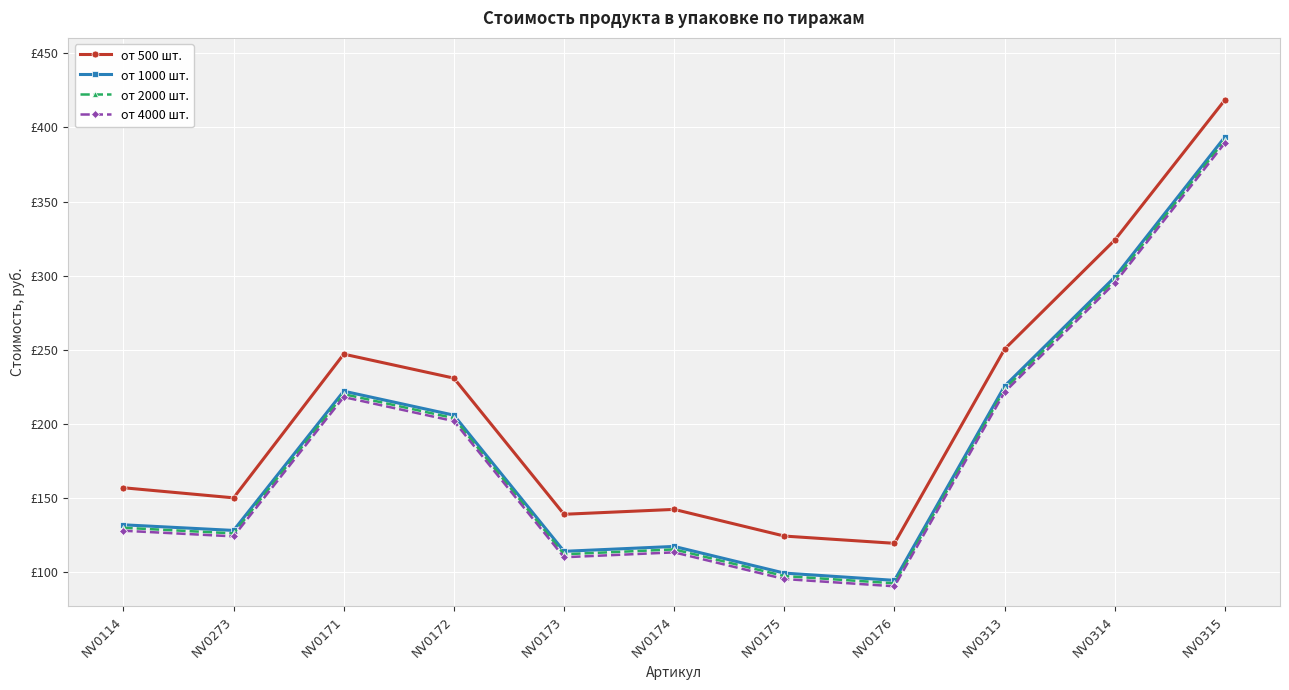

Reading right to left, transcribe all the data shown in this chart.

от 500 шт.: 418.6	324.0	250.4	119.3	124.2	142.2	138.9	230.8	247.0	150.0	156.8
от 1000 шт.: 393.6	299.0	225.4	94.3	99.2	117.2	113.9	205.8	222.0	128.0	131.8
от 2000 шт.: 391.6	297.0	223.4	92.3	97.2	115.2	111.9	203.8	220.0	126.0	129.8
от 4000 шт.: 389.6	295.0	221.4	90.3	95.2	113.2	109.9	201.8	218.0	124.0	127.8